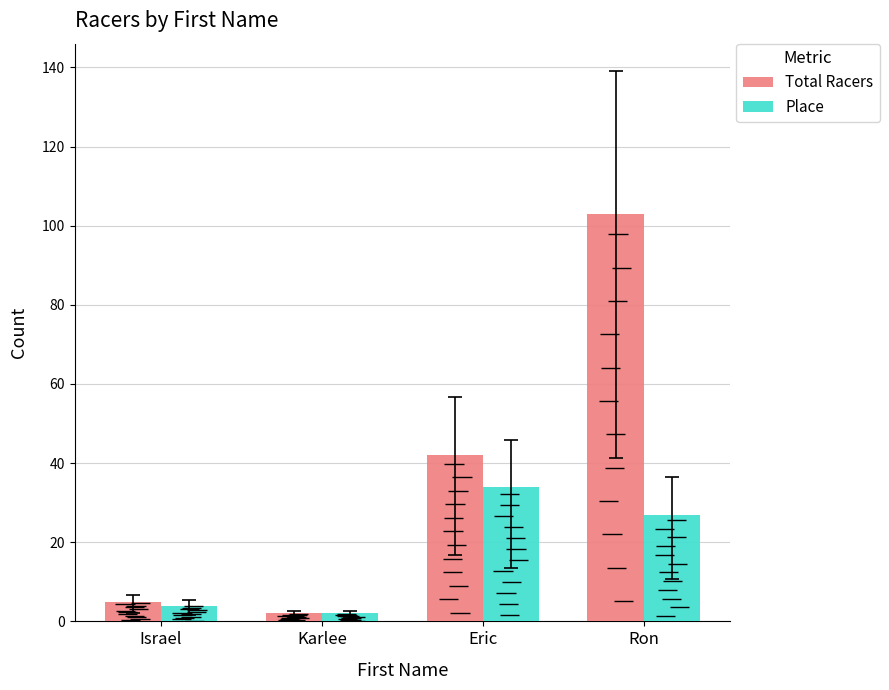

Reading left to right, extract all data points from this chart.

Total Racers: 5	2	42	103
Place: 4	2	34	27